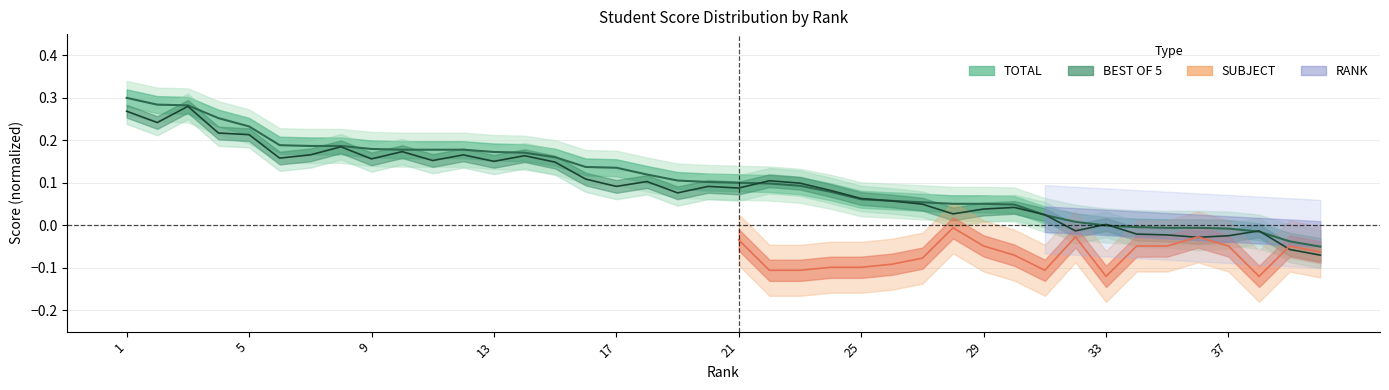

Count the number of categories in the chart.

40